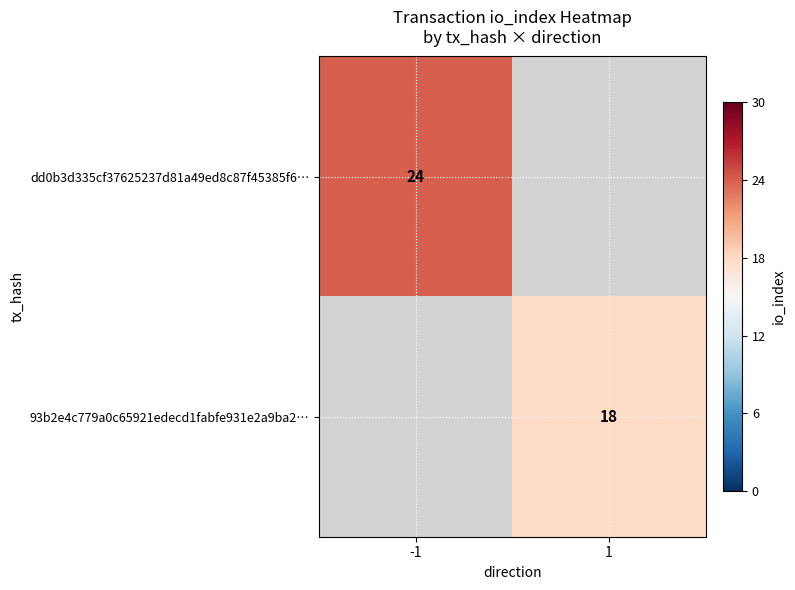

At which category does the chart reach its peak across all series?

-1